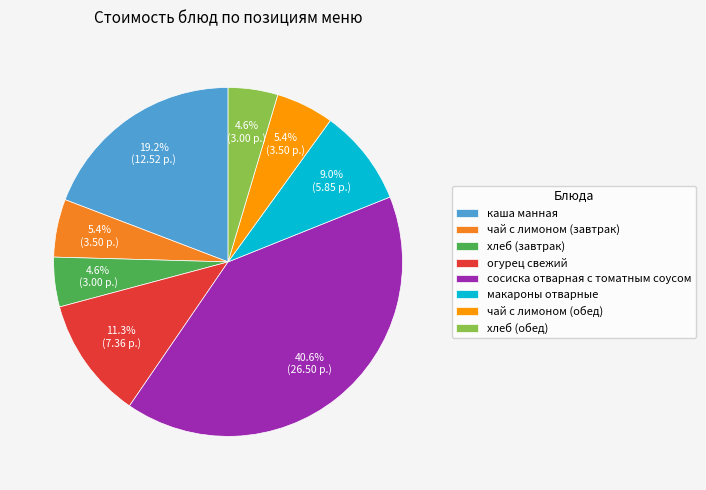

What portion of the pie excludes хлеб (завтрак)?

95.4%